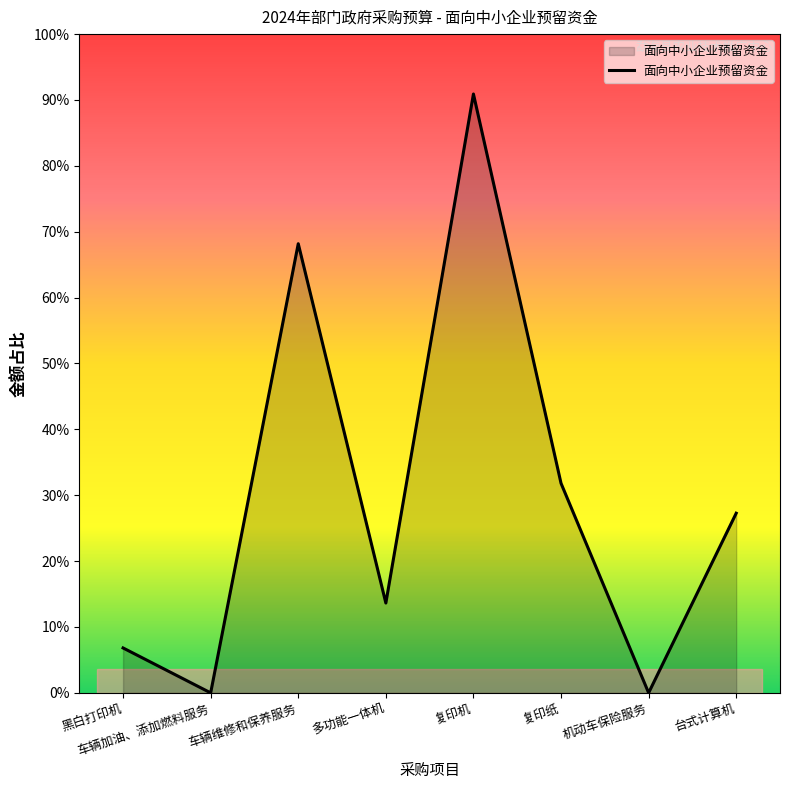

Does the chart have visible grid lines?

No